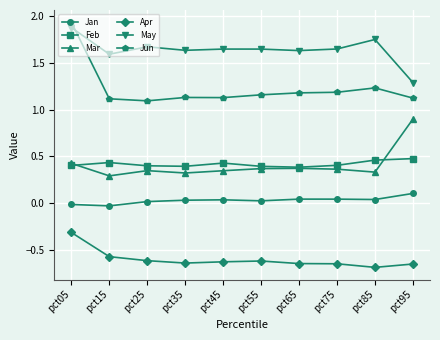

True or false: Jan and Mar cross at least once.

False